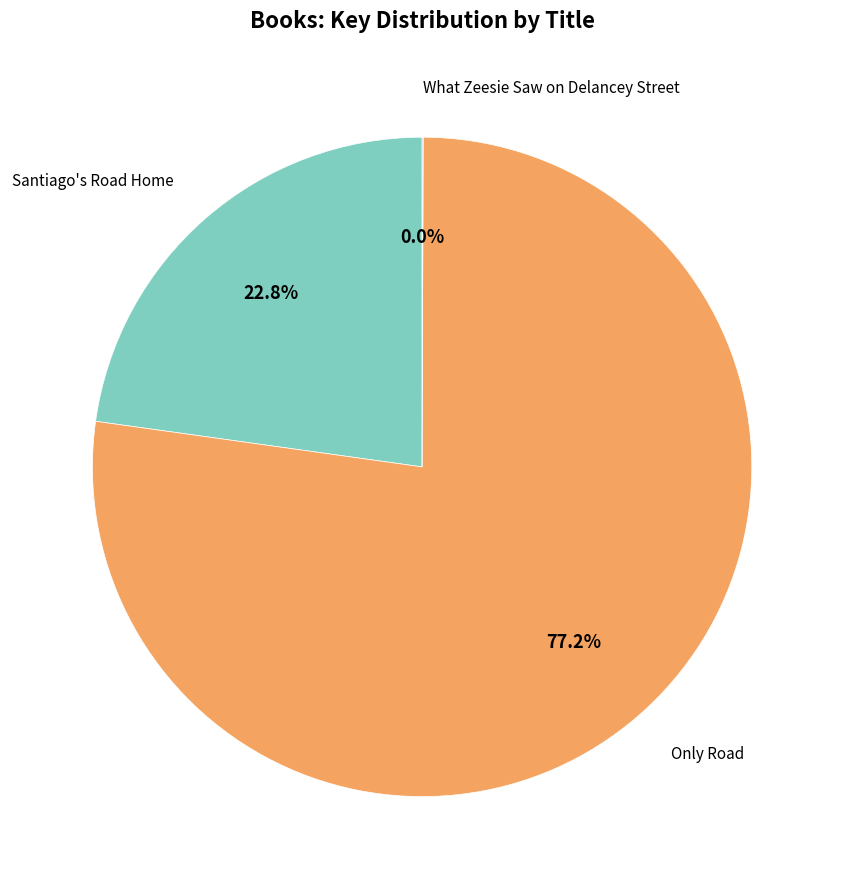

To the nearest percent, what is the difference between the largest and smallest slice percentages?

77%